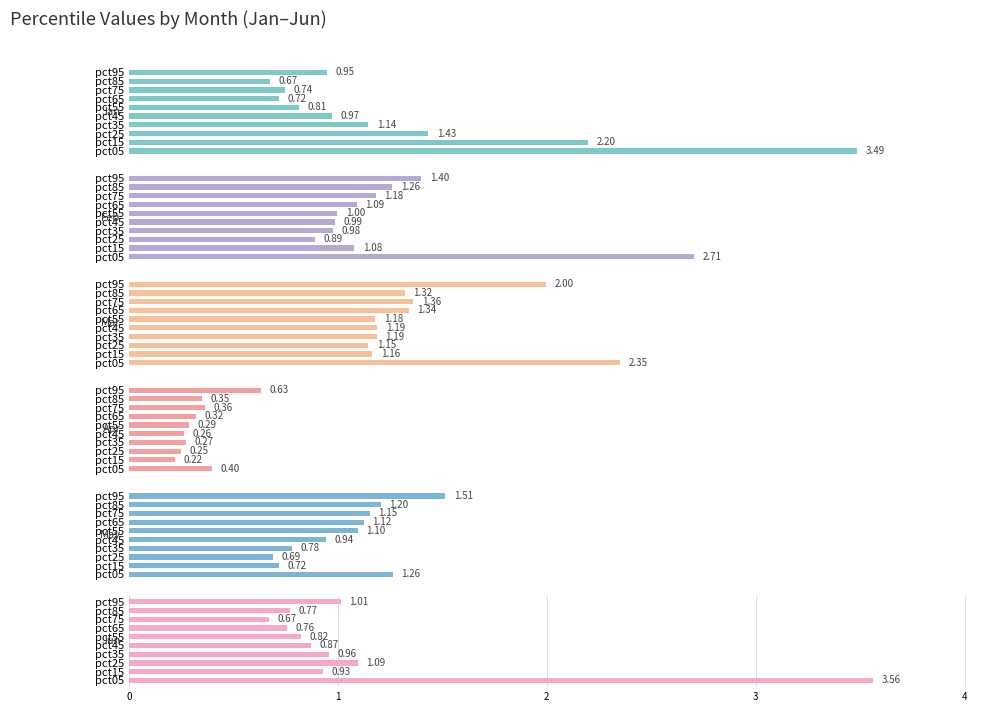

The Apr series shows 0.3 at pct85. True or false?

True